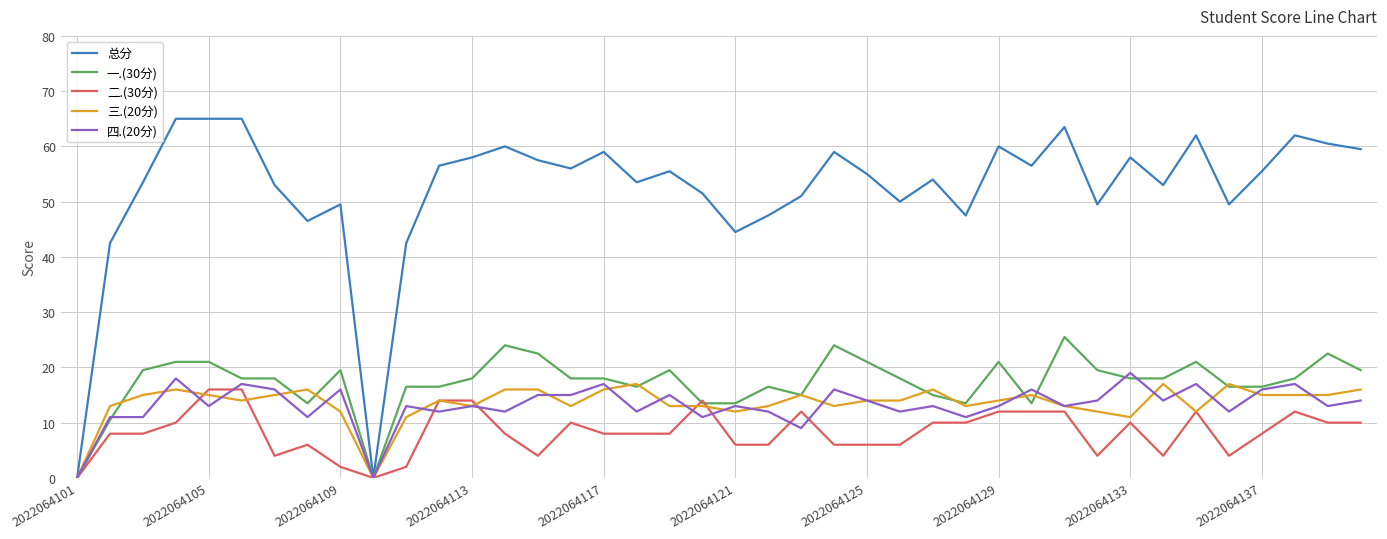

What are all the series names shown in the legend?

总分, 一.(30分), 二.(30分), 三.(20分), 四.(20分)